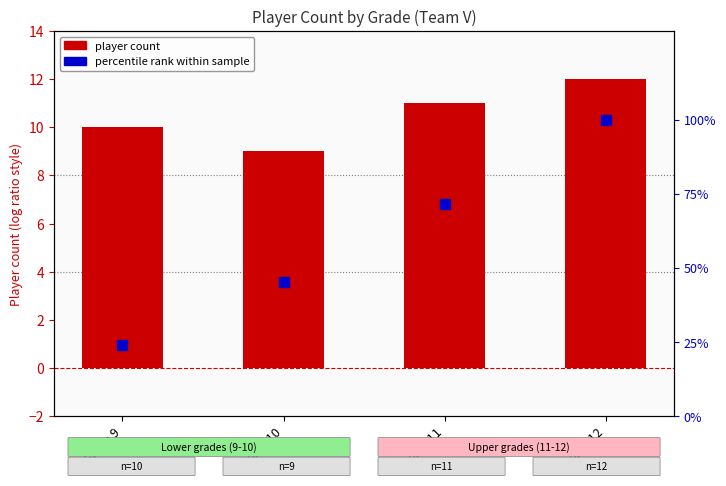

Which series has the largest total across all categories?

Percentile rank within sample